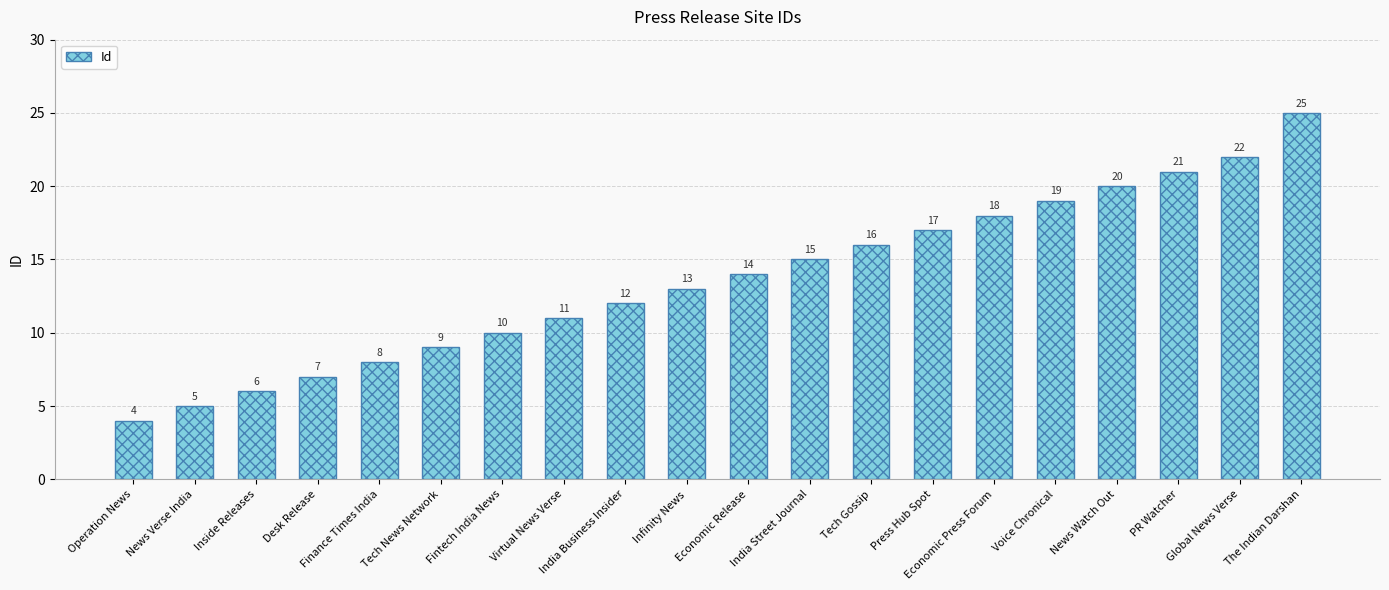

What is the average value?

14